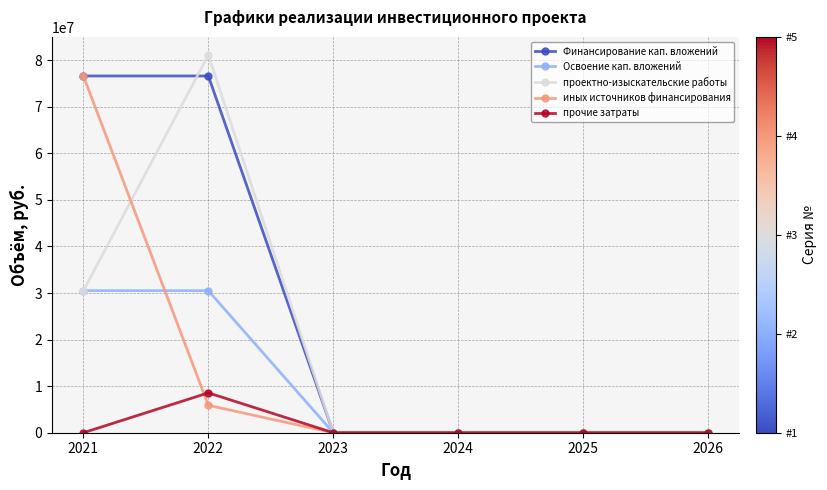

True or false: иных источников финансирования has more than 2 points higher than both neighbors.

False